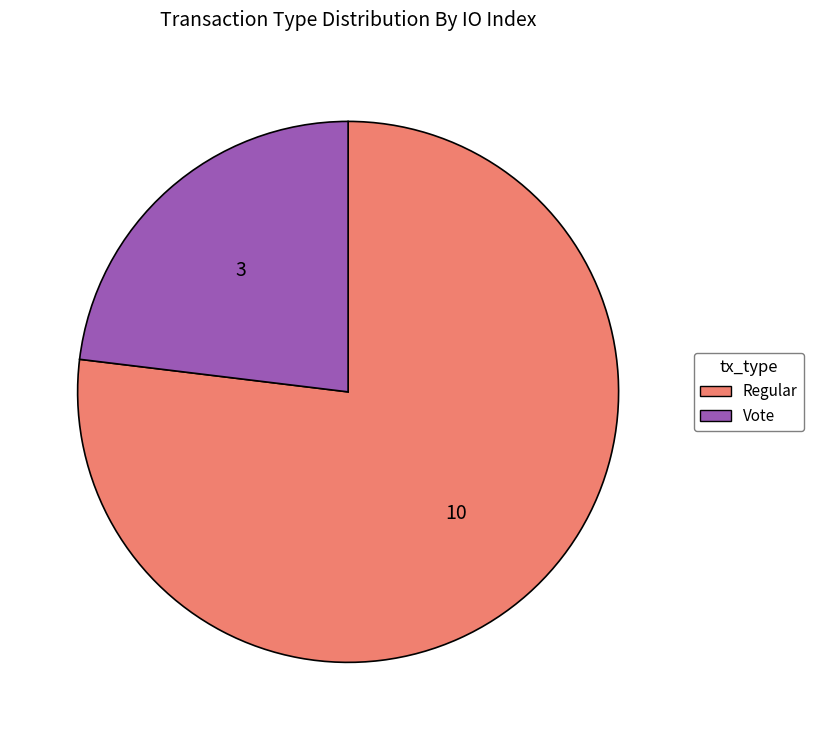

How many slices are in this pie chart?

2